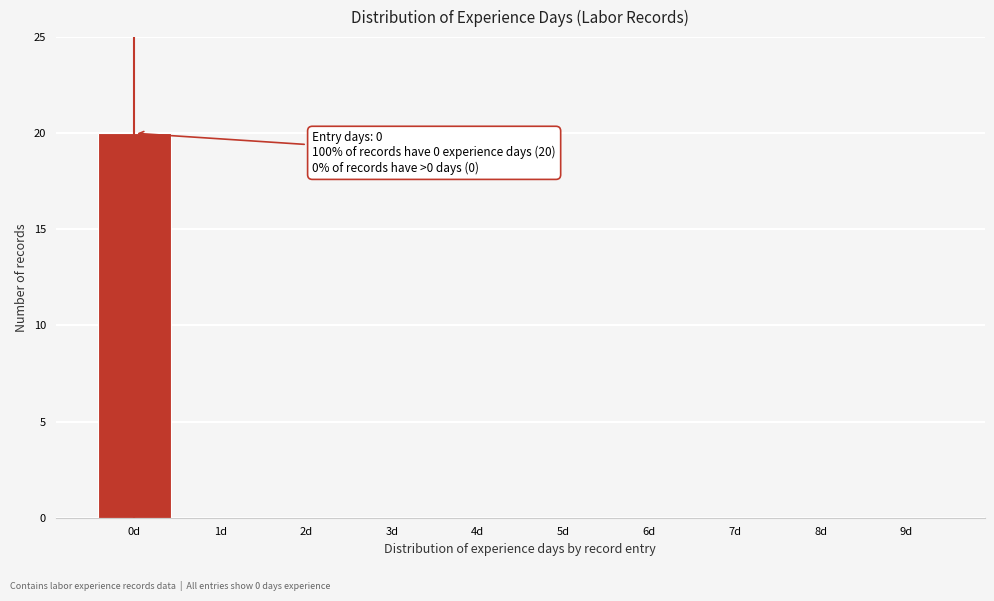

Reading left to right, transcribe all the data shown in this chart.

0d=20	1d=0	2d=0	3d=0	4d=0	5d=0	6d=0	7d=0	8d=0	9d=0